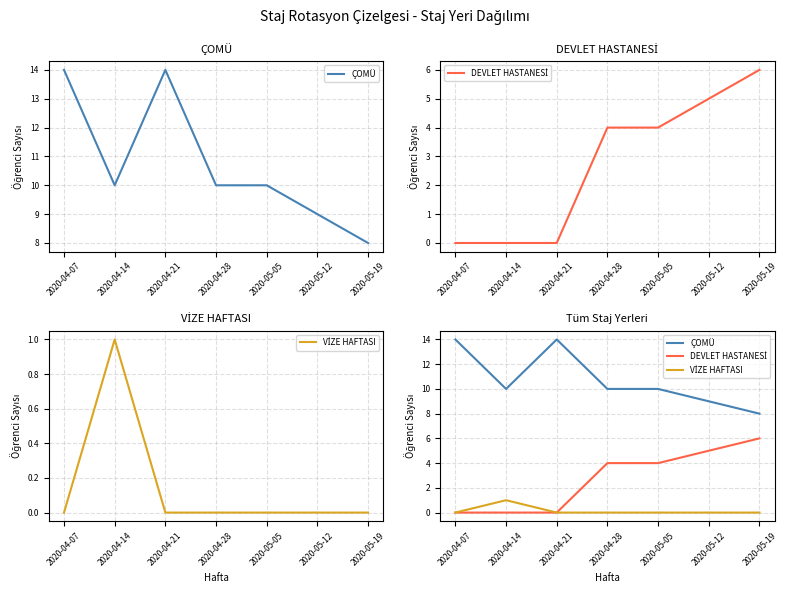

Does the chart have visible grid lines?

Yes